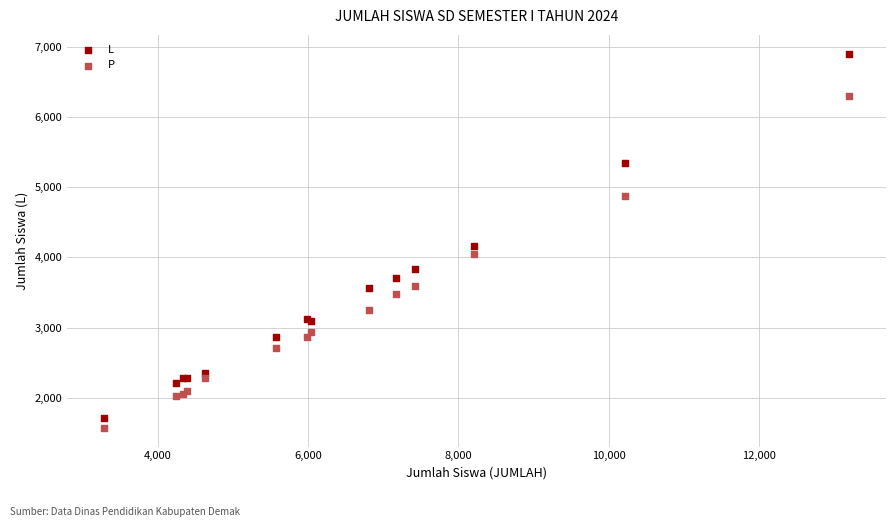

Which series reaches the minimum Y coordinate?

P